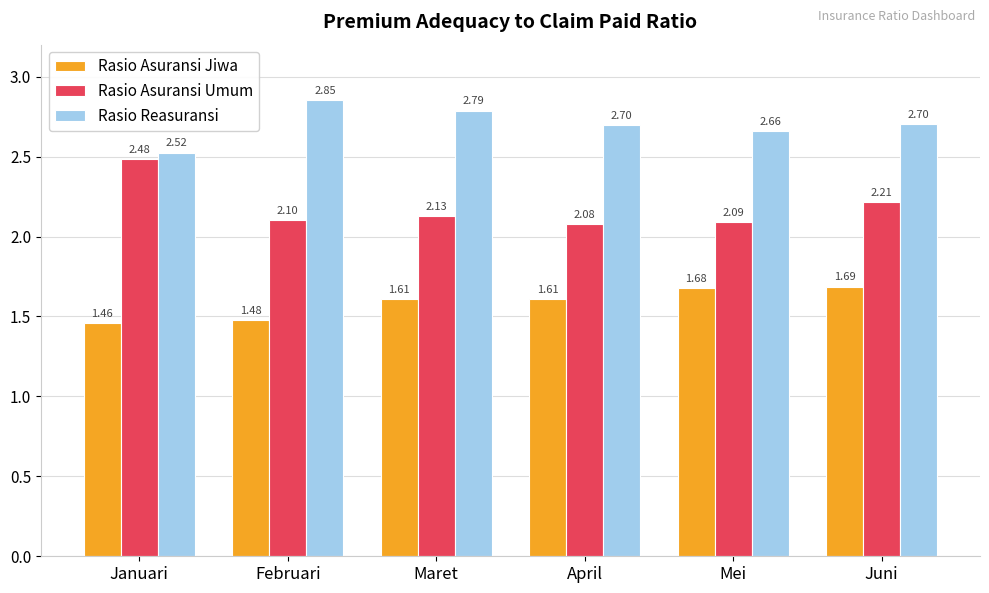

What is the sum of all Rasio Reasuransi values?

16.2